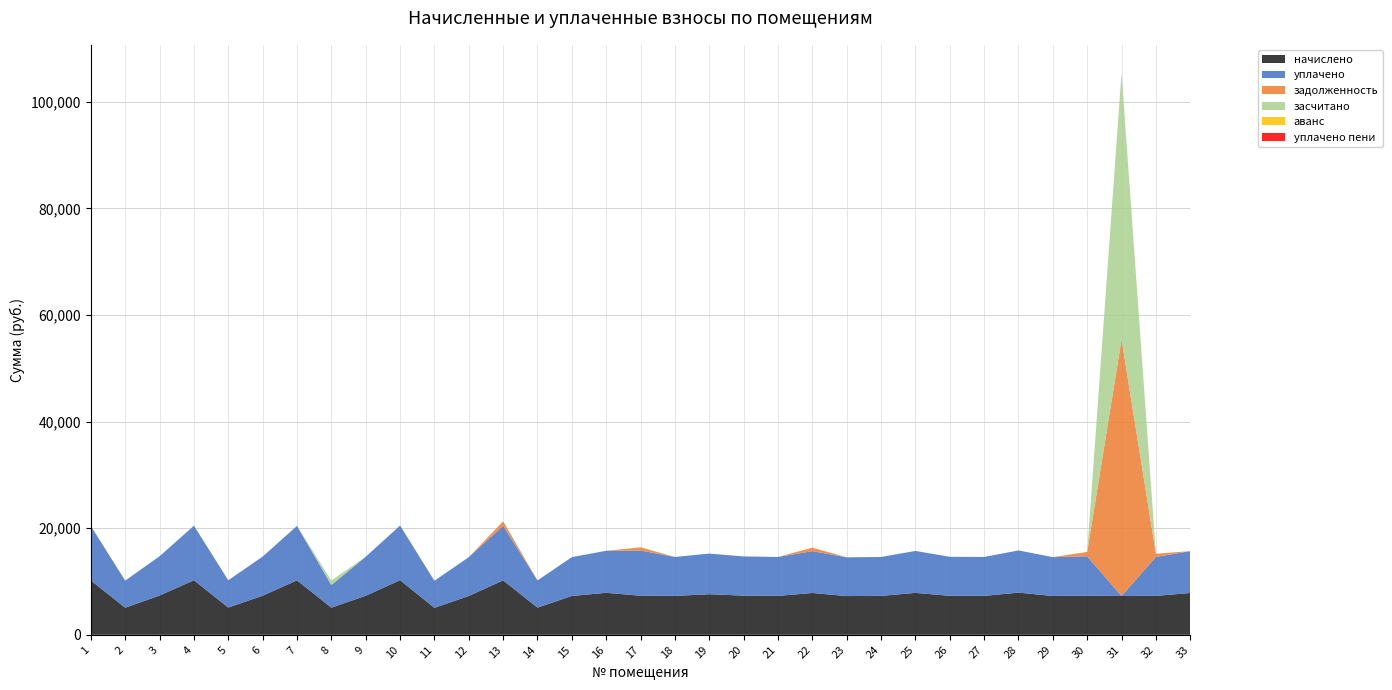

Reading right to left, what are all the values shown in this chart?

начислено: 7849.4	7303.0	7286.4	7319.5	7286.4	7915.7	7303.0	7319.5	7866.0	7303.0	7269.8	7849.4	7303.0	7352.6	7617.6	7303.0	7336.1	7882.6	7286.4	5100.5	10217.5	7286.4	5067.4	10250.6	7319.5	5100.5	10217.5	7336.1	5117.0	10234.1	7369.2	5083.9	10201.0
уплачено: 7849.4	7303.0	0.0	7413.8	7286.4	7915.7	7303.0	7319.5	7866.0	7303.0	7269.8	7849.4	7303.0	7352.6	7617.6	7303.0	8469.2	7882.6	7286.4	5100.5	10217.5	7286.4	5067.4	10250.6	7319.5	4251.4	10217.5	7336.1	5117.0	10234.1	7369.2	5083.9	10201.0
задолженность: 0.0	608.6	48151.6	813.3	0.0	0.0	0.0	0.0	0.0	0.0	0.0	654.1	0.0	0.0	0.0	0.0	611.3	0.0	0.0	0.0	851.5	0.0	0.0	0.0	0.0	0.0	0.0	0.0	0.0	0.0	0.0	0.0	0.0
засчитано: 0.0	0.0	49973.2	0.0	0.0	0.0	0.0	0.0	0.0	0.0	0.0	0.0	0.0	0.0	0.0	0.0	0.0	0.0	0.0	0.0	0.0	0.0	0.0	0.0	0.0	849.1	0.0	0.0	0.0	0.0	0.0	0.0	0.0
аванс: 0.0	0.0	0.0	0.0	0.0	0.0	0.0	0.0	0.0	0.0	0.0	0.0	0.0	0.0	0.0	0.0	0.0	0.0	0.0	0.0	0.0	0.0	0.0	0.0	0.0	0.0	0.0	0.0	0.0	0.0	0.0	0.0	0.0
уплачено пени: 0.0	0.2	0.0	1.9	0.0	0.0	0.0	0.0	3.1	0.0	0.0	0.0	0.0	0.0	0.0	0.0	0.0	0.0	0.0	0.0	0.0	0.0	0.0	0.0	0.0	0.0	0.0	0.0	0.0	0.0	0.0	0.0	0.0